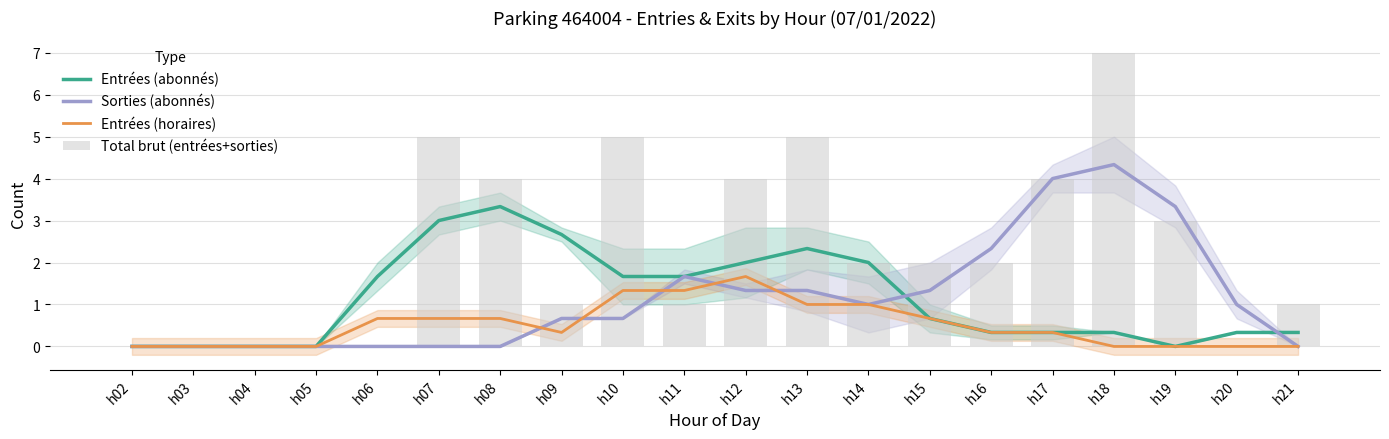

At which label does Entrées (abonnés) reach its peak?

h08